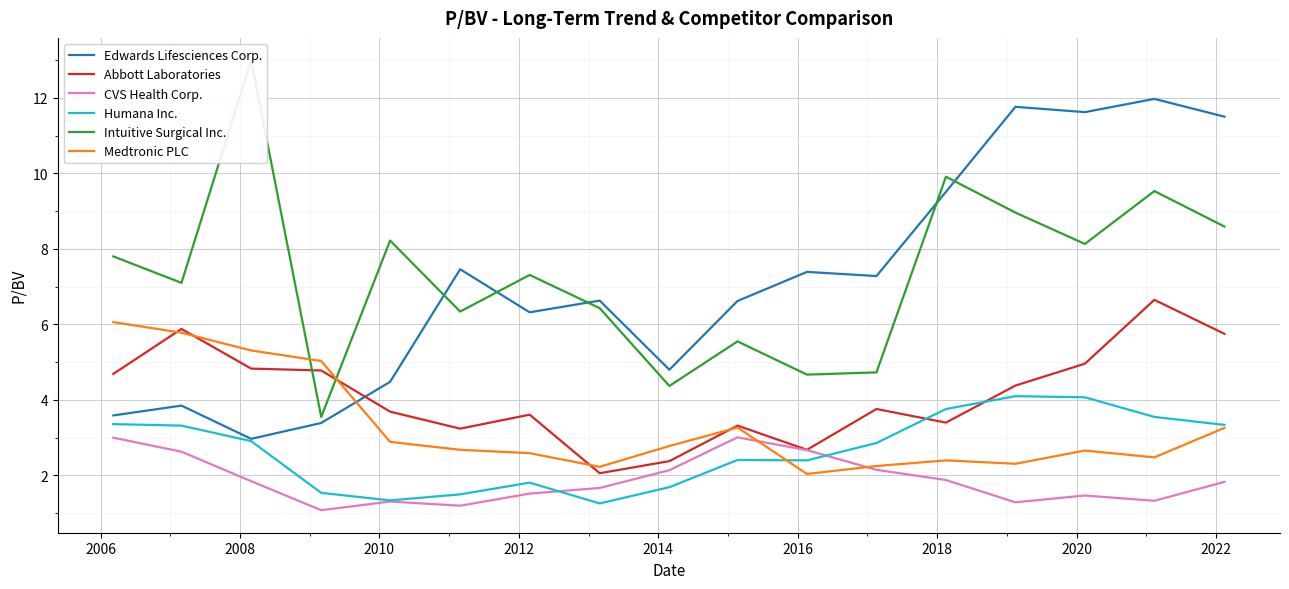

Count the number of data series in this chart.

6